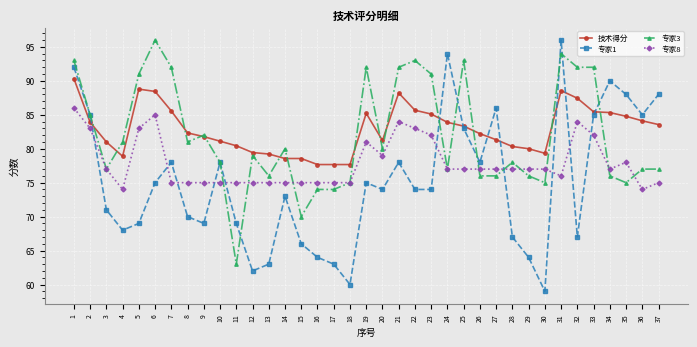

Rank the series at 35 from lowest to highest value.

专家3, 专家8, 技术得分, 专家1